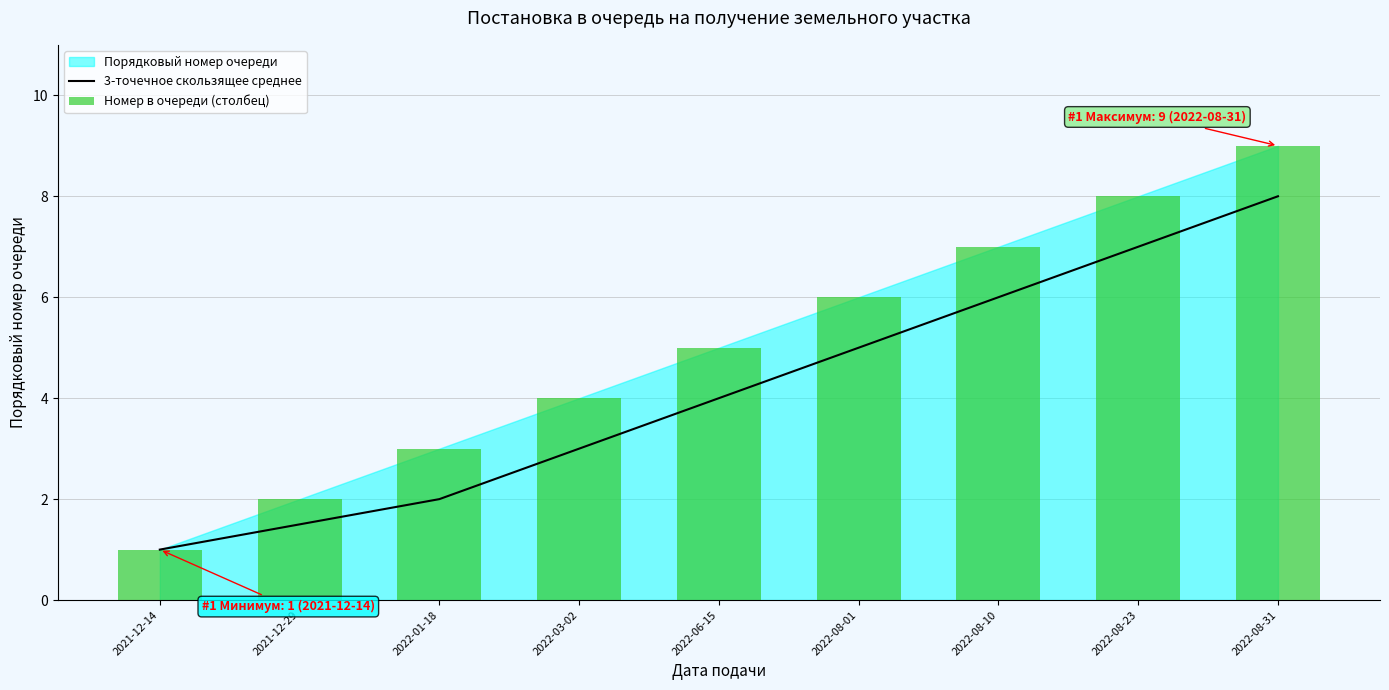

What is the average value of the Номер в очереди (столбец) series?

5.0